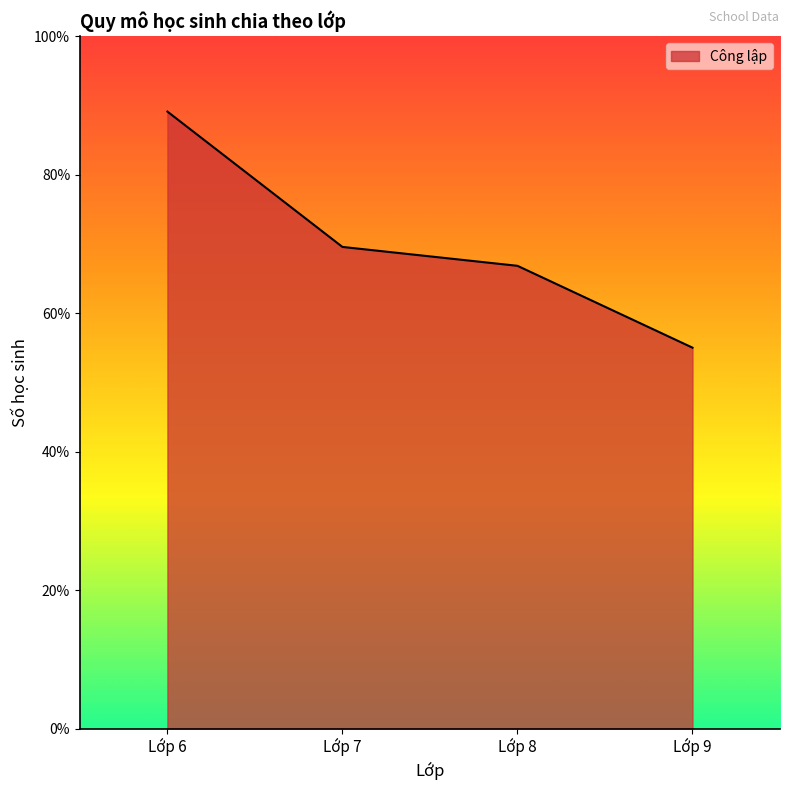

True or false: the data has more than 0 interior local peaks.

False